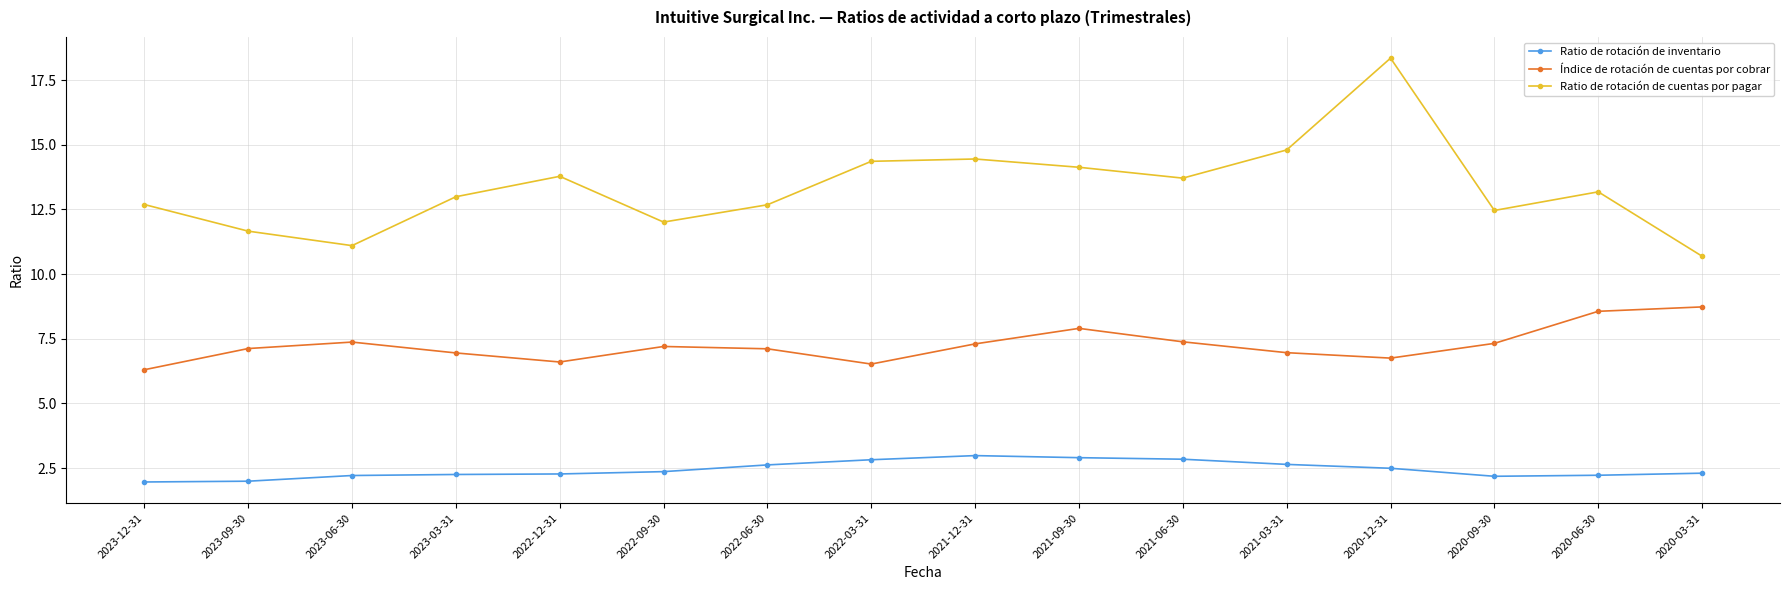

What is the difference between the maximum and minimum values in the Índice de rotación de cuentas por cobrar series?

2.4